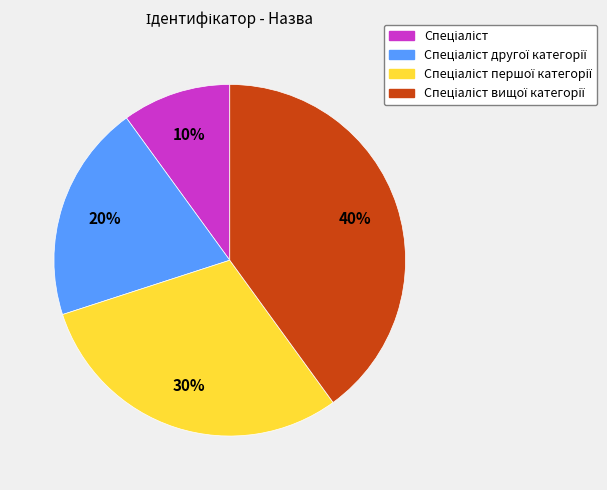

To the nearest percent, what is the average slice percentage?

25%